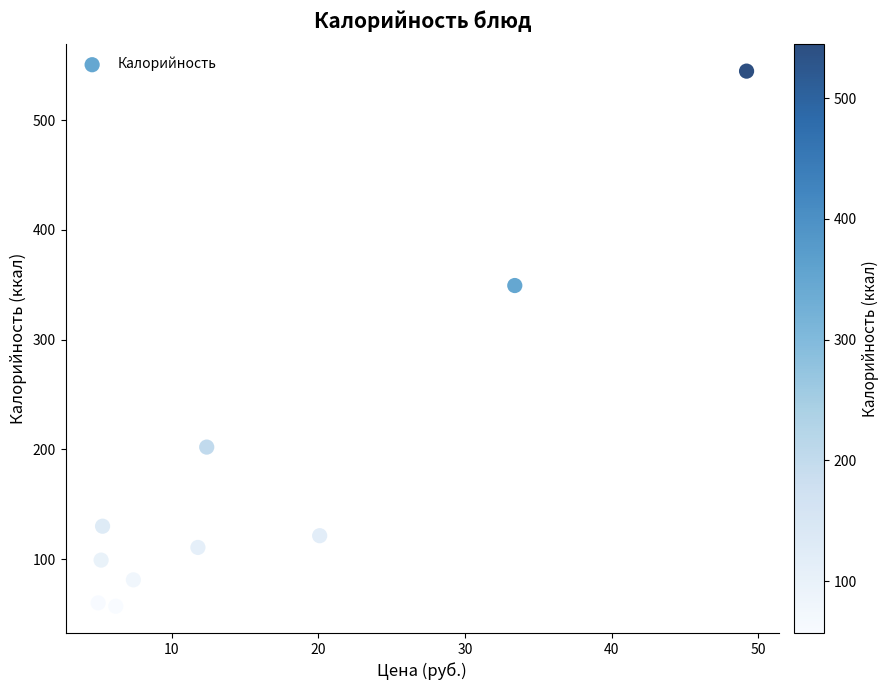

What is the average X value?

15.6